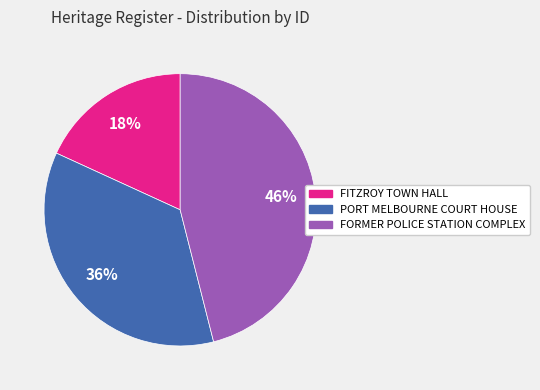

How many segments does this pie chart have?

3